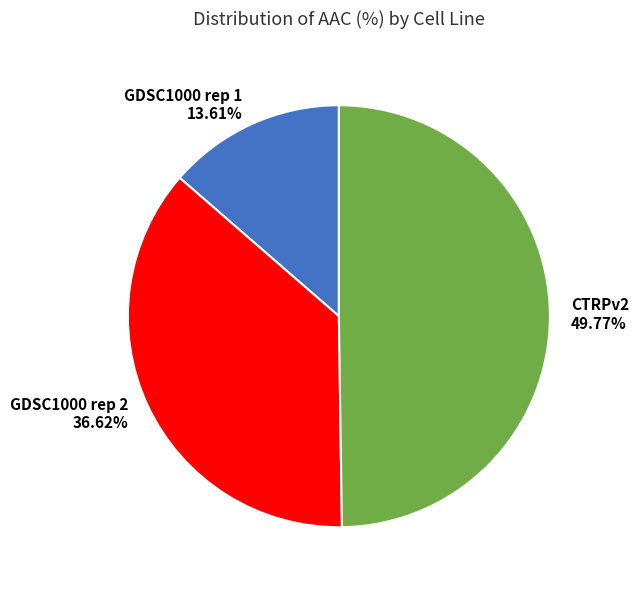

Is GDSC1000 rep 1 the majority of the pie?

No